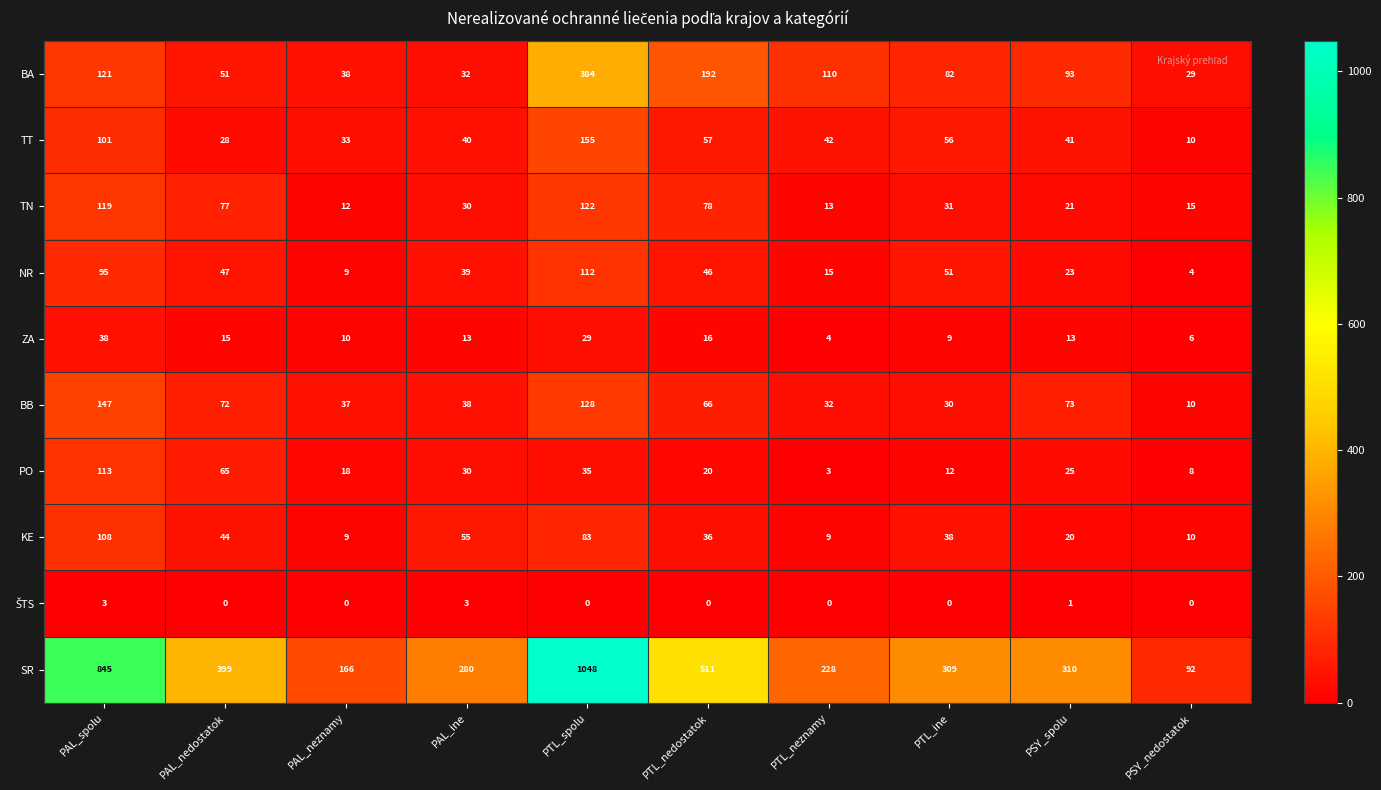

At which category is the sum across all series the highest?

PTL_spolu